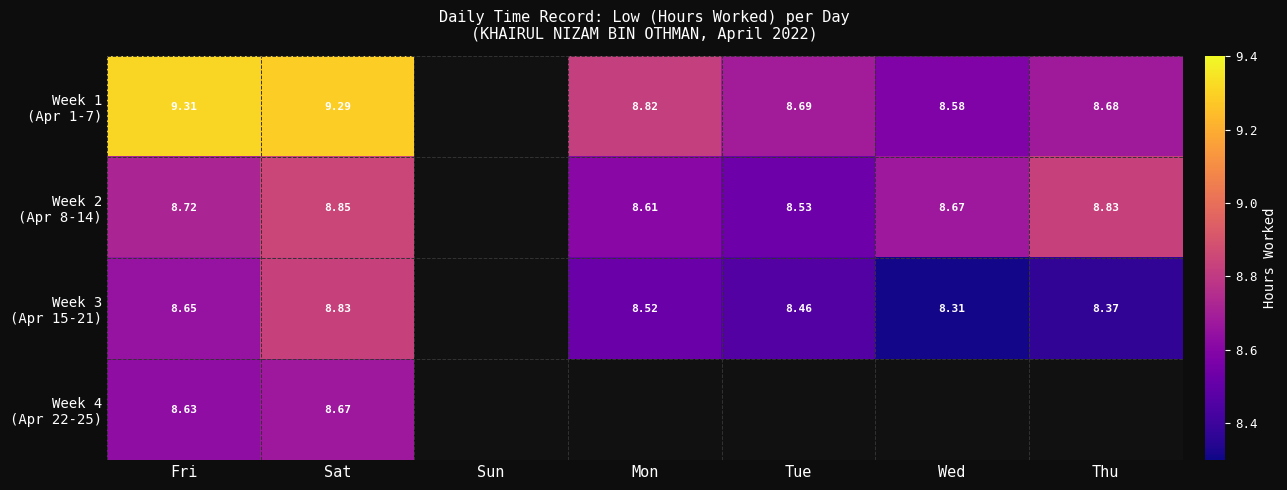

What is the sum of all Week 4 (Apr 22-25) values?

17.3